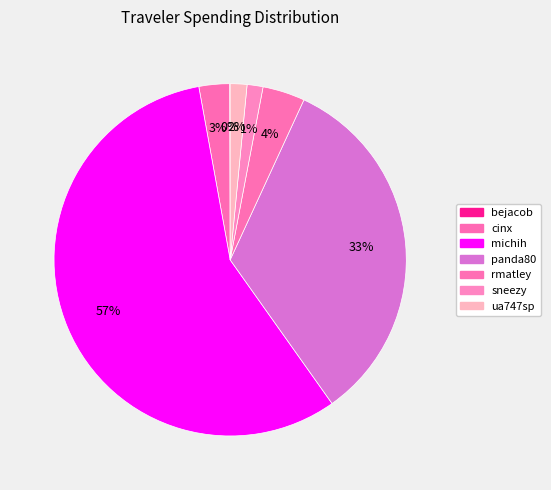

Is it true that panda80 is 44% of the pie?

False